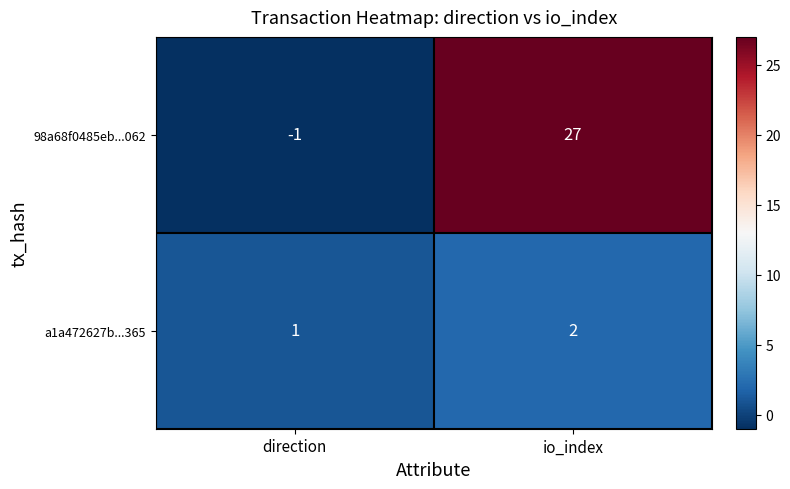

What is the average value of the 98a68f0485eb...062 series?

13